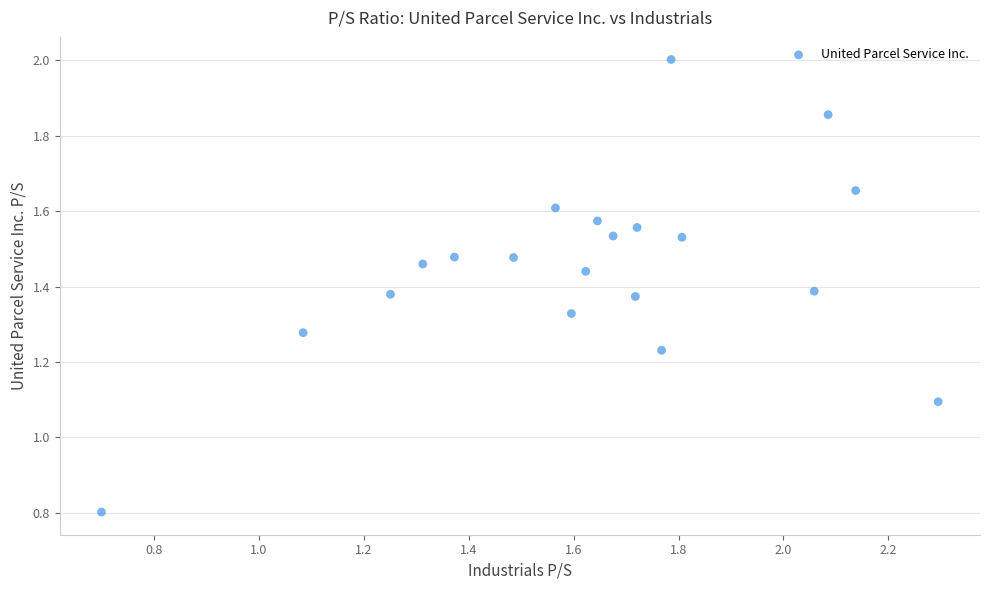

What Y value in the scatter plot is closest to 1?

1.1